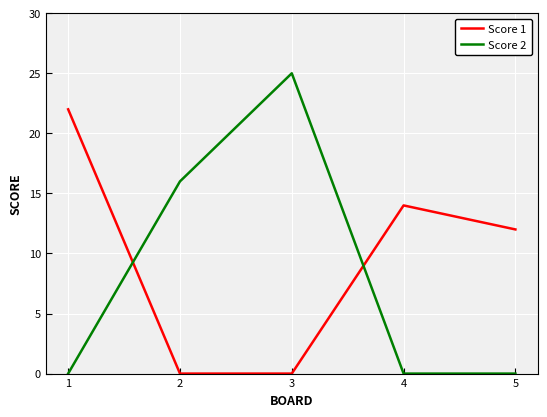

How many times do Score 1 and Score 2 cross each other?

2